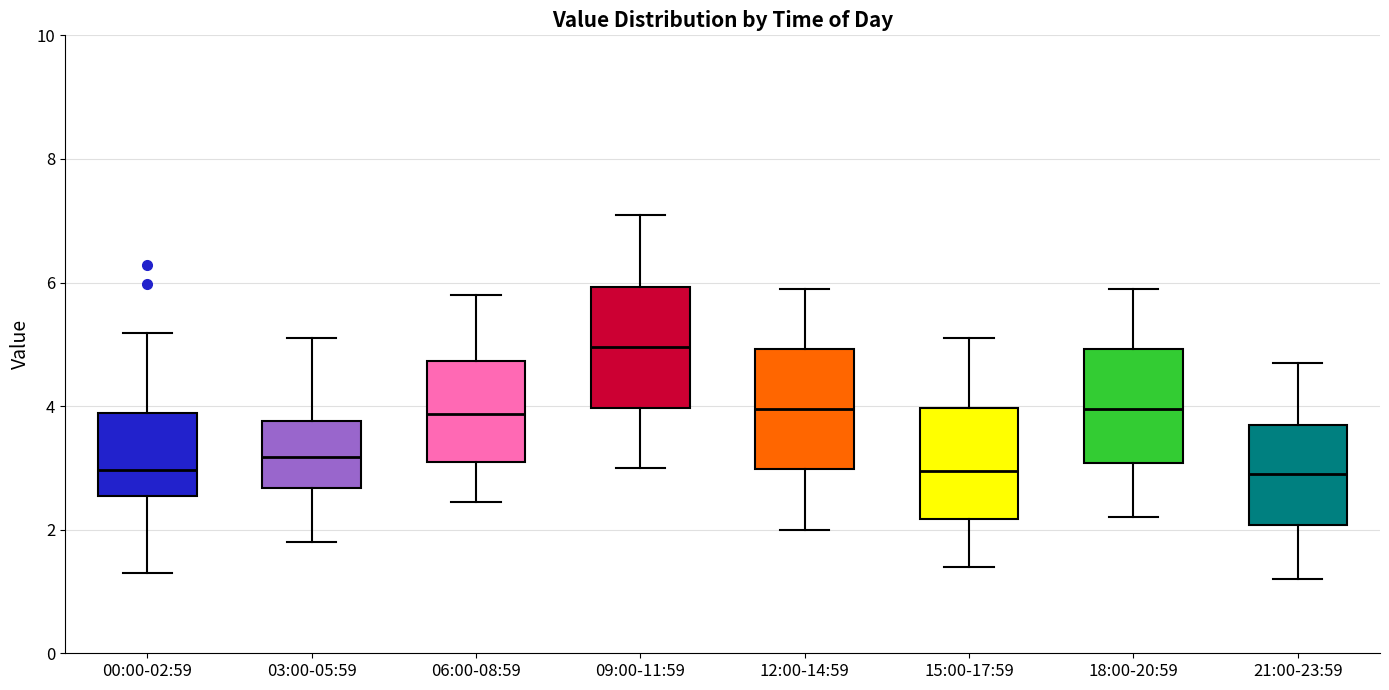

Where is the upper edge of the box for 03:00-05:59 on the y-axis? The values are not printed on the chart, so give them approximately, as read against the axis.

3.8